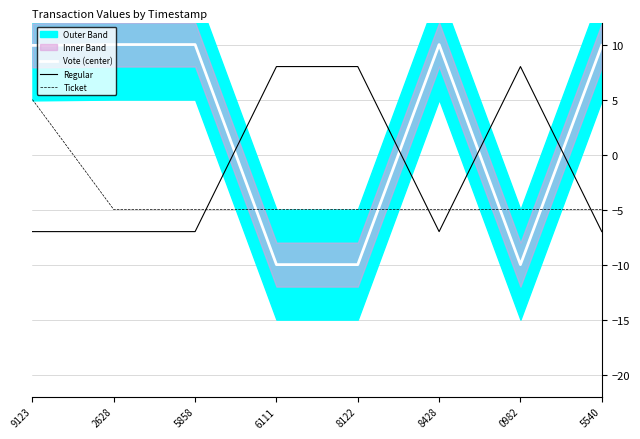

At how many categories does at least one series exceed 6?

8